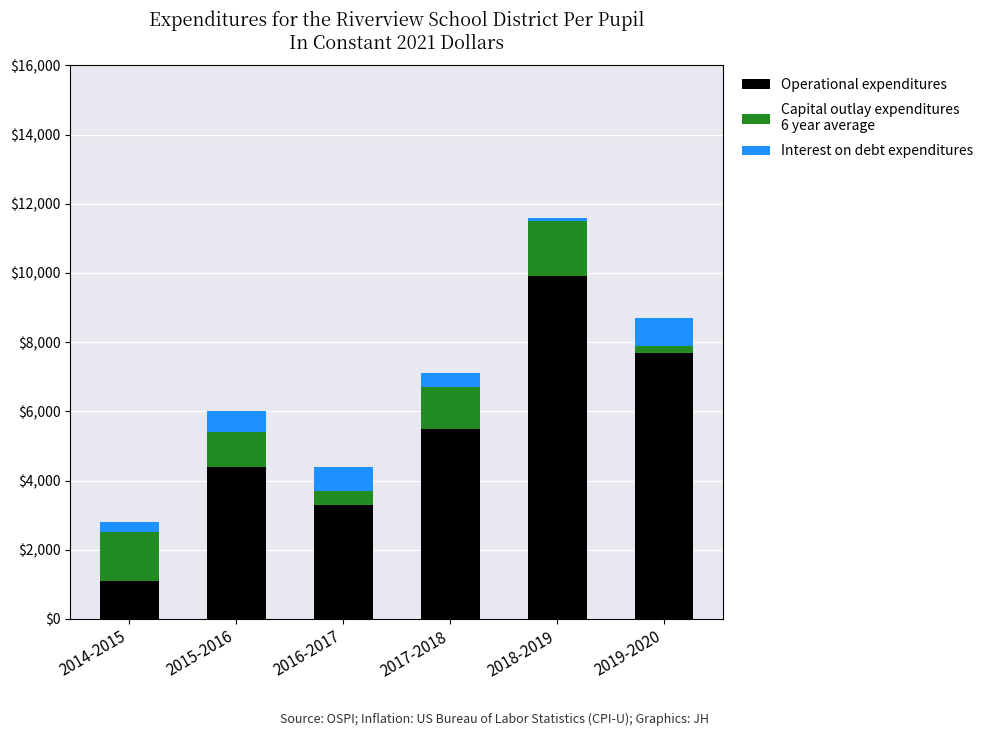

At which category is the sum across all series the highest?

2018-2019